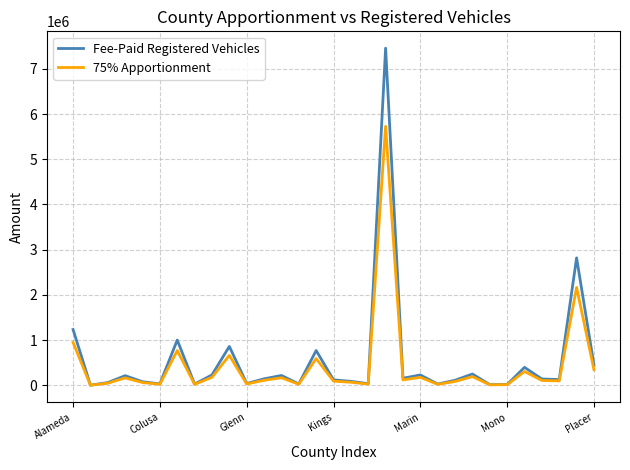

Rank the series by their maximum value, from highest to lowest.

Fee-Paid Registered Vehicles, 75% Apportionment